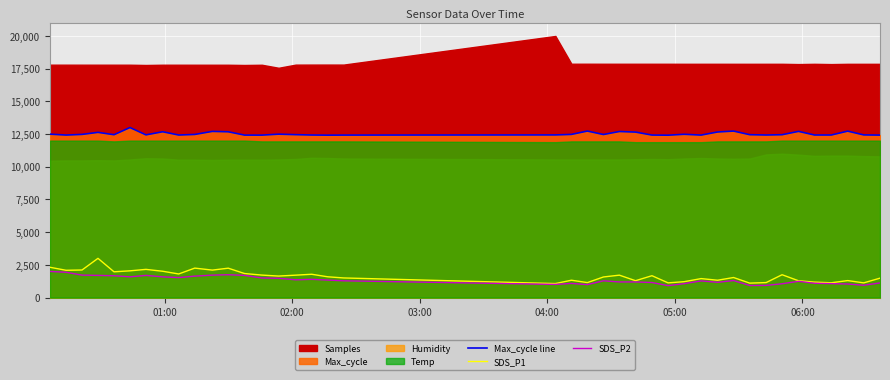

What is the highest value of the SDS_P2 series?

2000.0